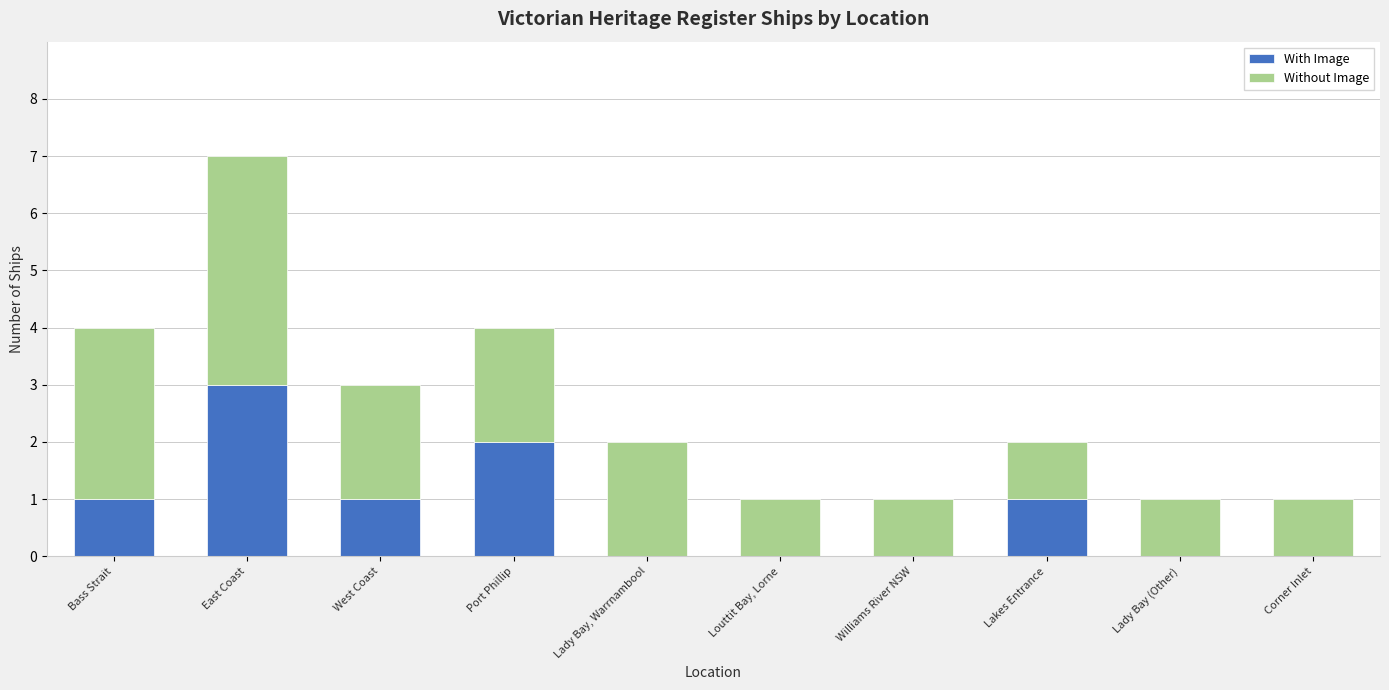

At which category is the sum across all series the highest?

East Coast